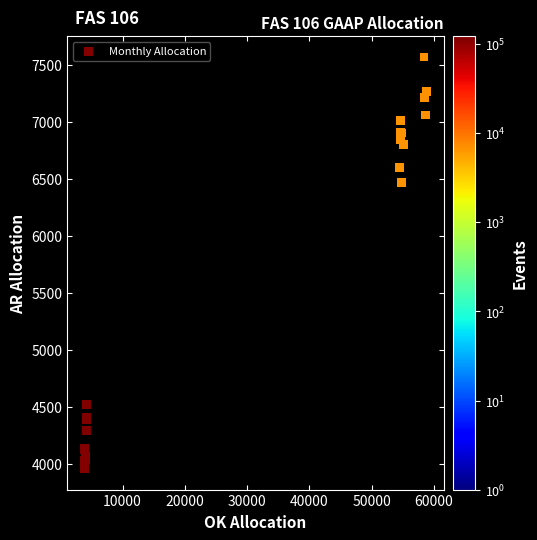

What Y value in the scatter plot is closest to 5763?

6473.1